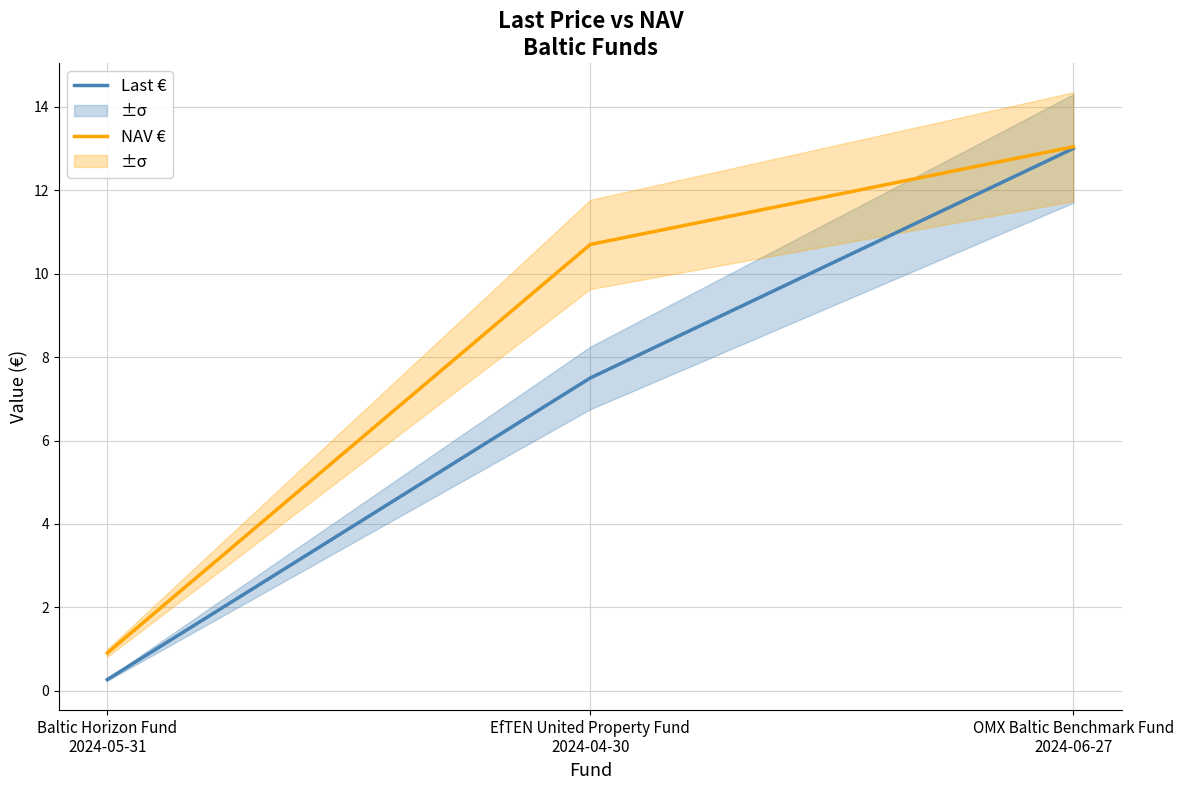

How many lines are shown in the chart?

2